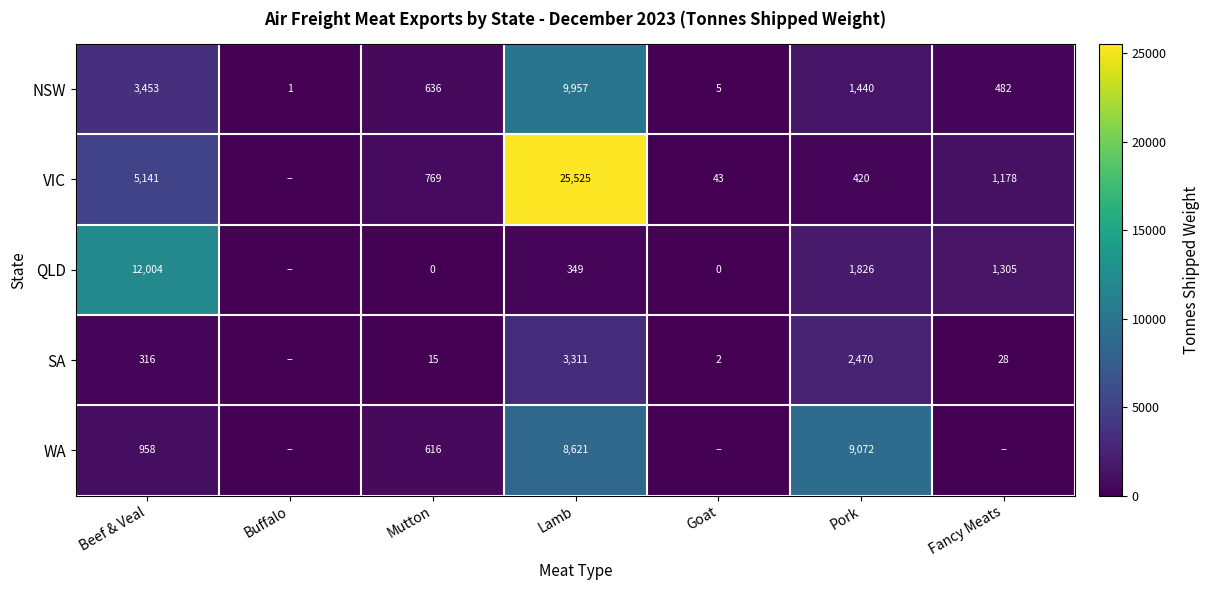

What is the difference between the highest and lowest values at Goat?

43.1